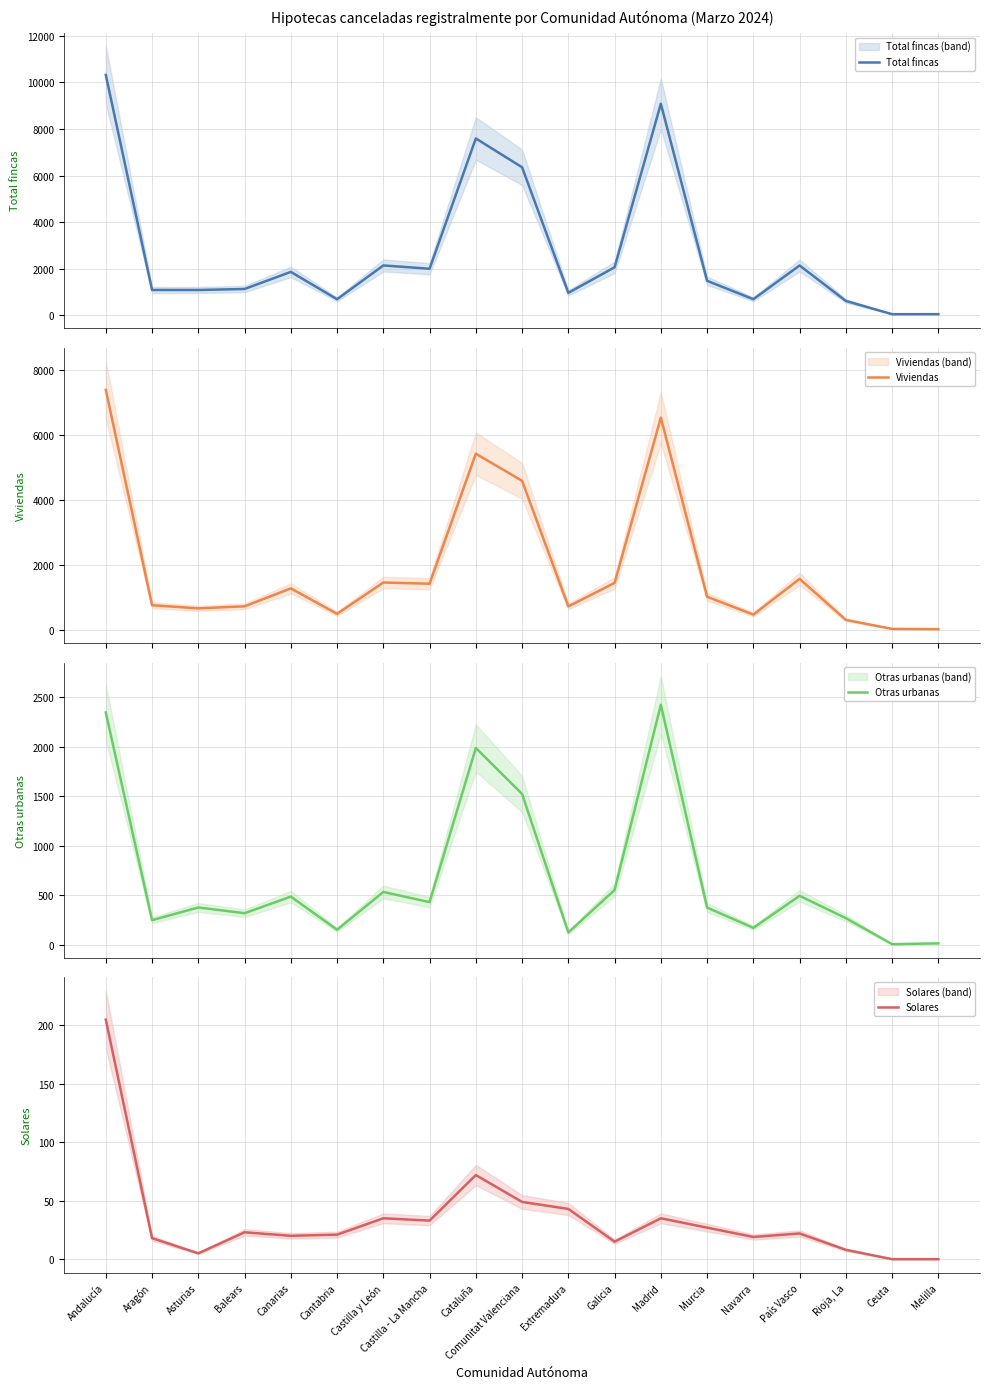

At which category does Solares reach its first local peak?

Balears